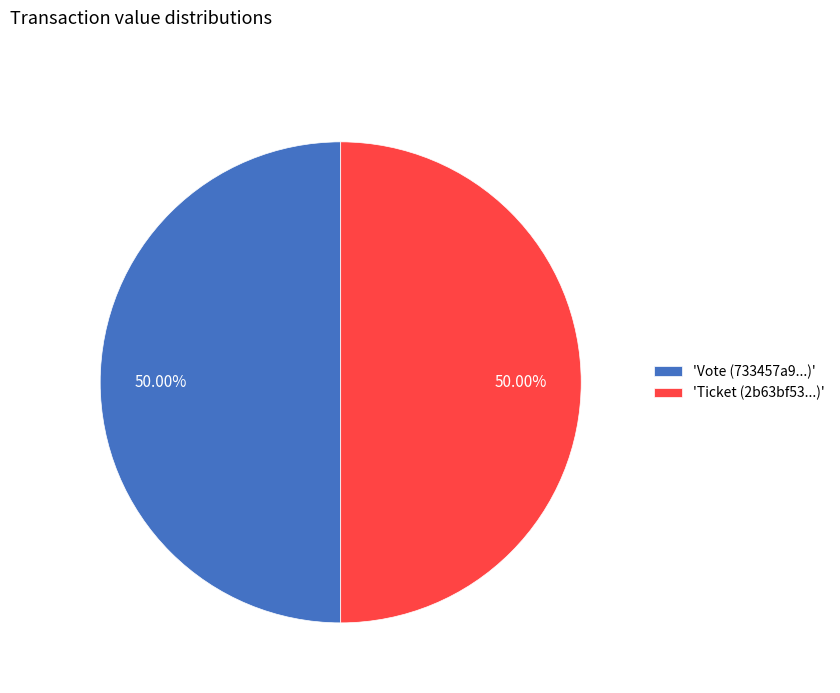

Approximately how many times larger is the value at 'Ticket (2b63bf53...)' compared to 'Vote (733457a9...)'?

1.0